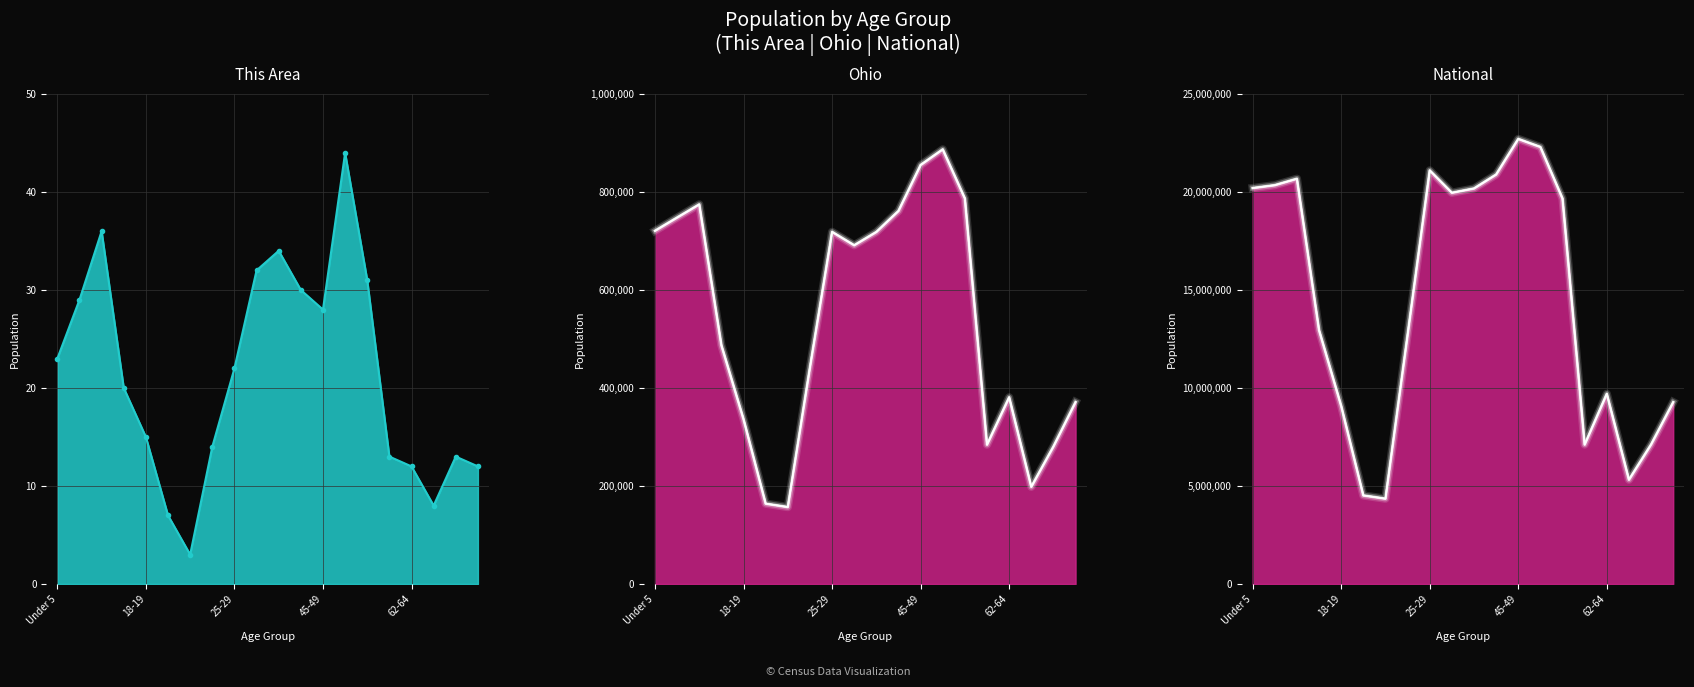

True or false: Ohio line and This Area line cross at least once.

False